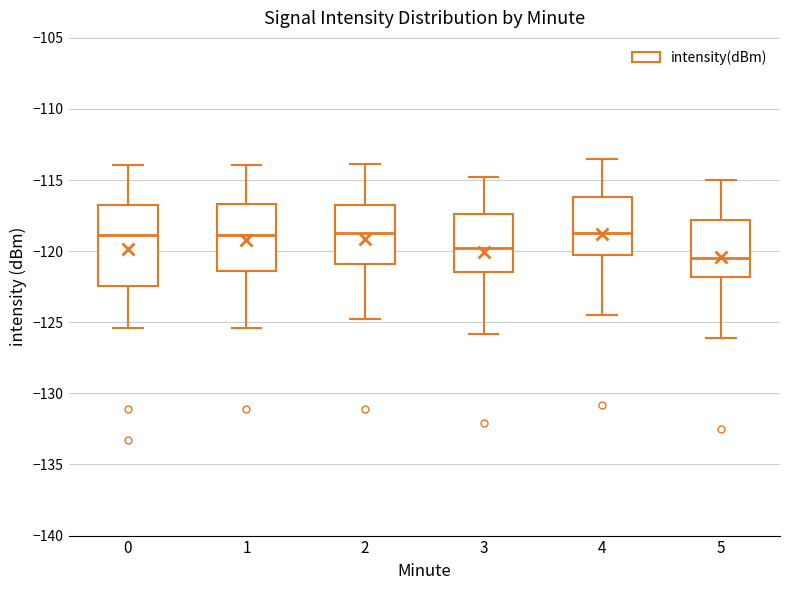

Reading left to right, read every box against the y-axis: the position of its median line, the range the box covers, and the ends of its whiskers. The values are not printed on the chart, so give them approximately, as read against the axis.

0: median -119.0, box -122.5 to -117.0, whiskers -125.5 to -114.0
1: median -119.0, box -121.5 to -116.5, whiskers -125.5 to -114.0
2: median -118.5, box -121.0 to -116.5, whiskers -125.0 to -114.0
3: median -120.0, box -121.5 to -117.5, whiskers -126.0 to -115.0
4: median -118.5, box -120.0 to -116.0, whiskers -124.5 to -113.5
5: median -120.5, box -122.0 to -118.0, whiskers -126.0 to -115.0